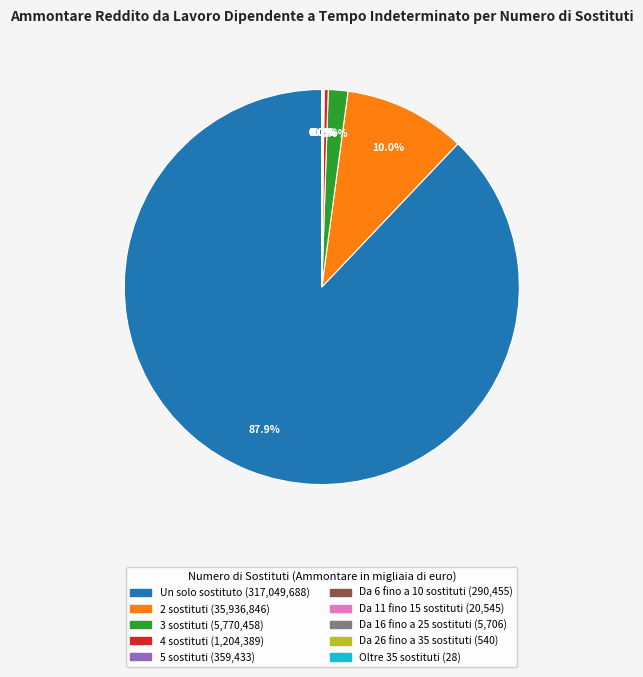

To the nearest percent, what percentage of the pie is Un solo sostituto?

88%